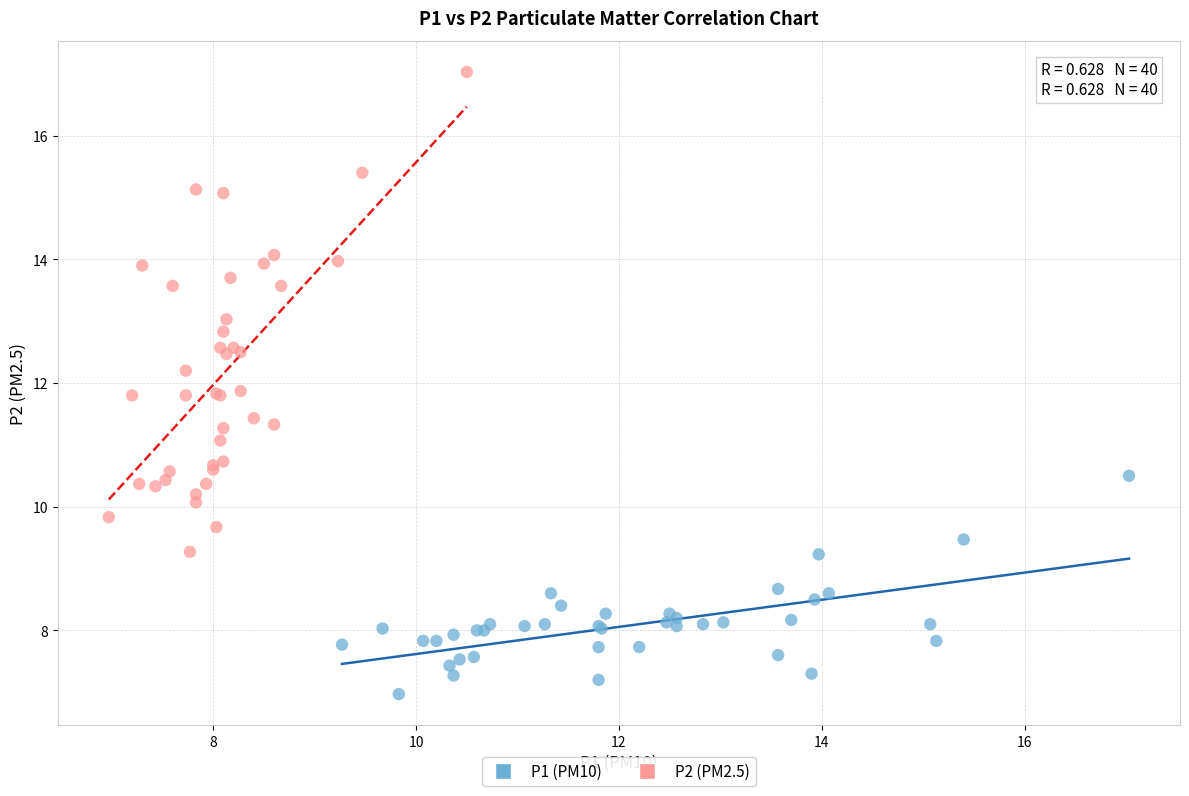

Which series reaches the minimum Y coordinate?

P1 (PM10)